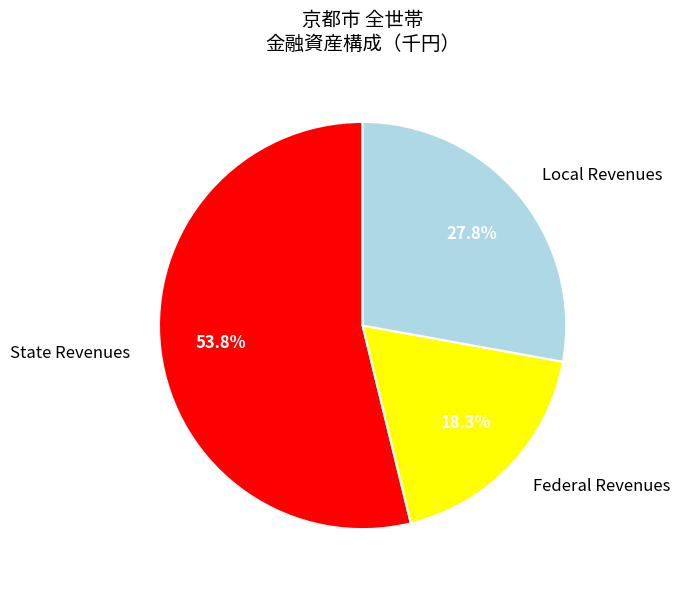

Which slice is the smallest?

Federal Revenues